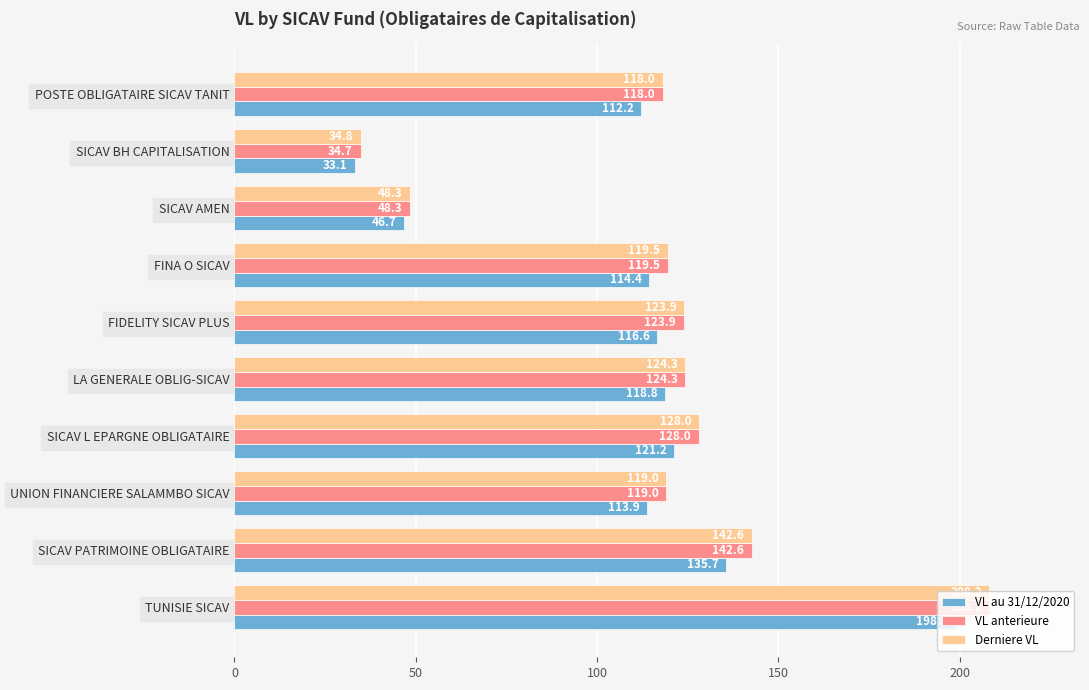

Rank the categories by VL au 31/12/2020 value from highest to lowest.

TUNISIE SICAV, SICAV PATRIMOINE OBLIGATAIRE, SICAV L EPARGNE OBLIGATAIRE, LA GENERALE OBLIG-SICAV, FIDELITY SICAV PLUS, FINA O SICAV, UNION FINANCIERE SALAMMBO SICAV, POSTE OBLIGATAIRE SICAV TANIT, SICAV AMEN, SICAV BH CAPITALISATION